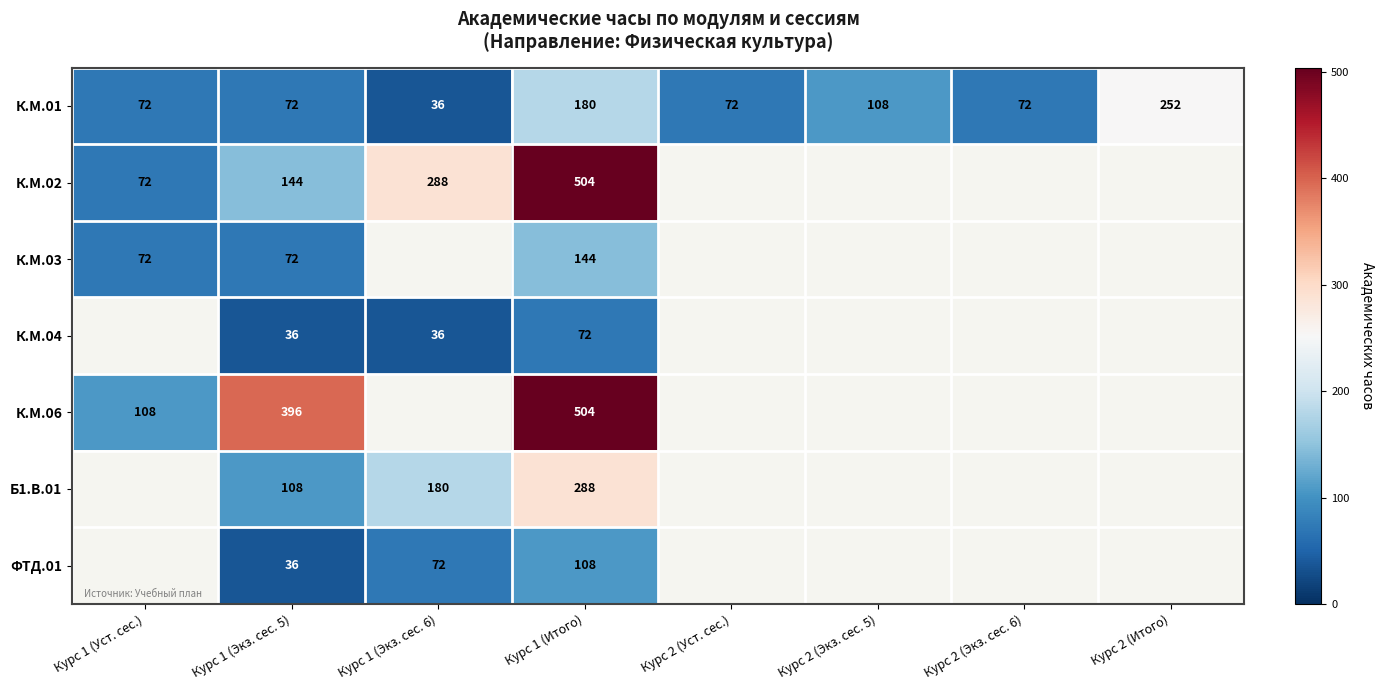

How many К.М.01 values are between 72 and 180?

6